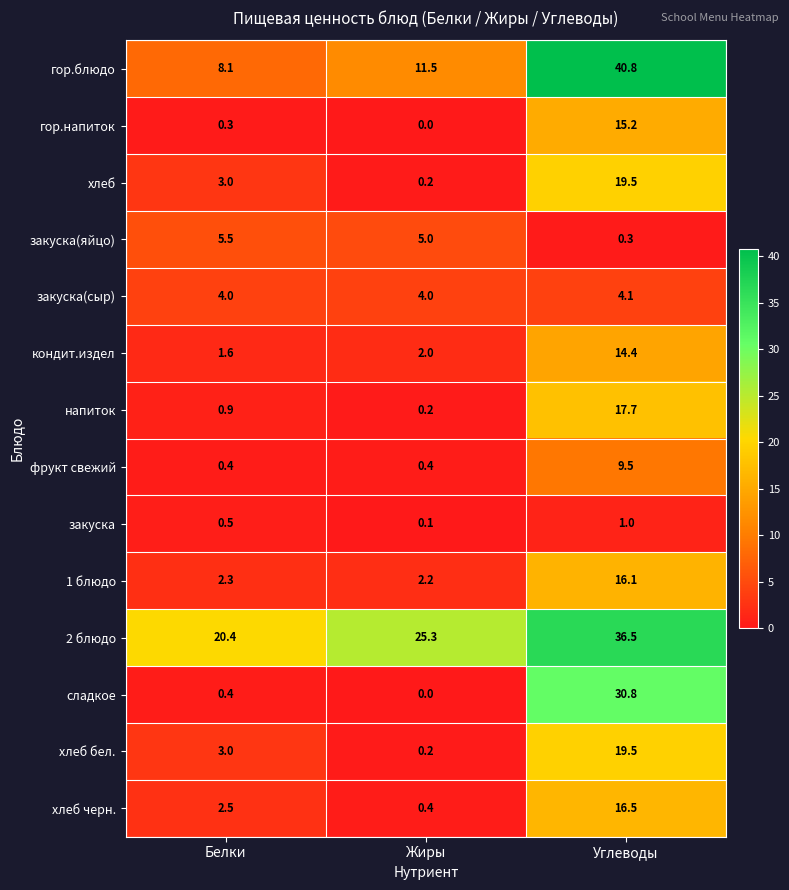

Is it true that закуска(яйцо) equals 2.5 at Белки?

False